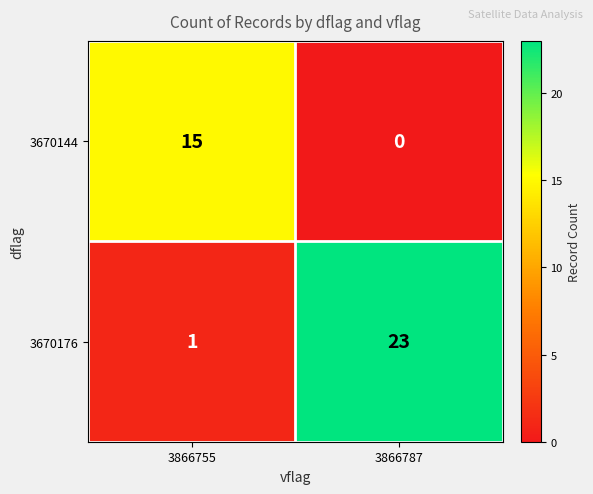

Which series has the largest range (max minus min)?

3670176